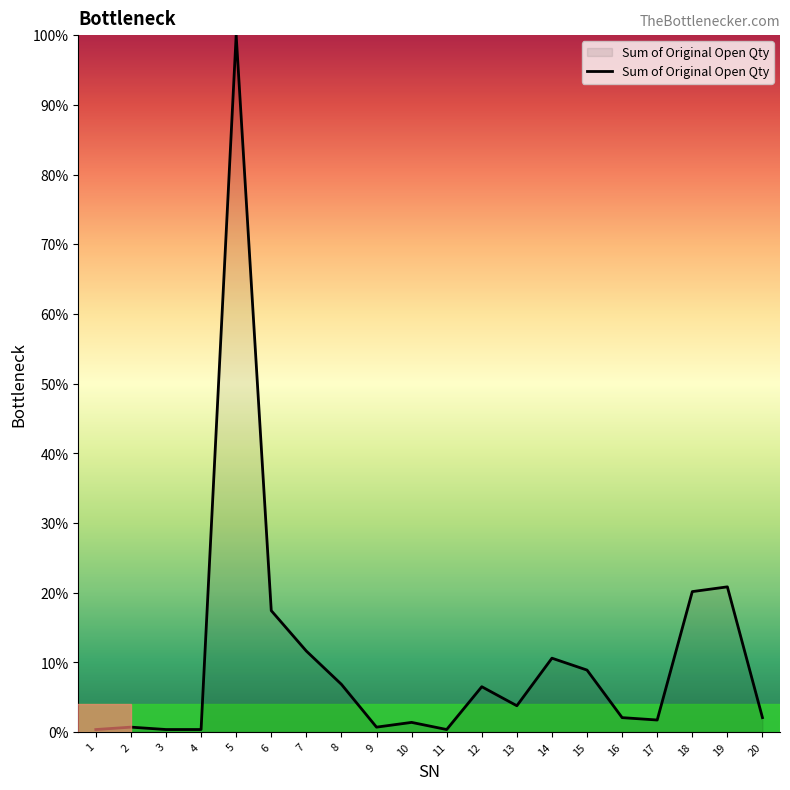

What is the difference between the maximum and minimum values?

99.7